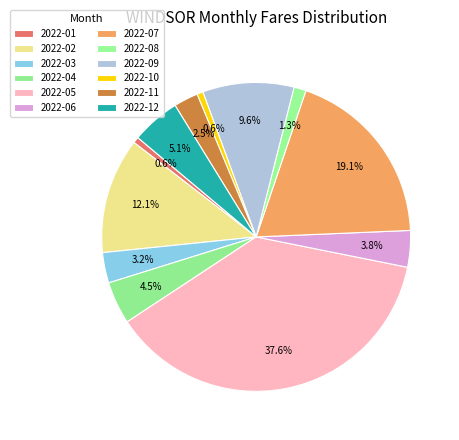

Is it true that 2022-05 is 52% of the pie?

False